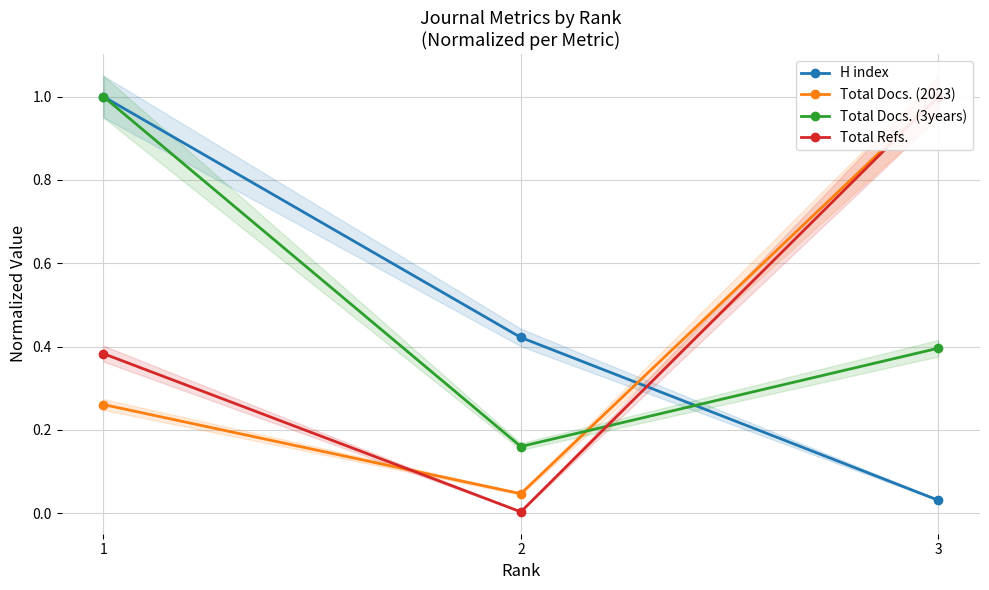

Rank the series at 1 from lowest to highest value.

Total Docs. (2023), Total Refs., H index, Total Docs. (3years)